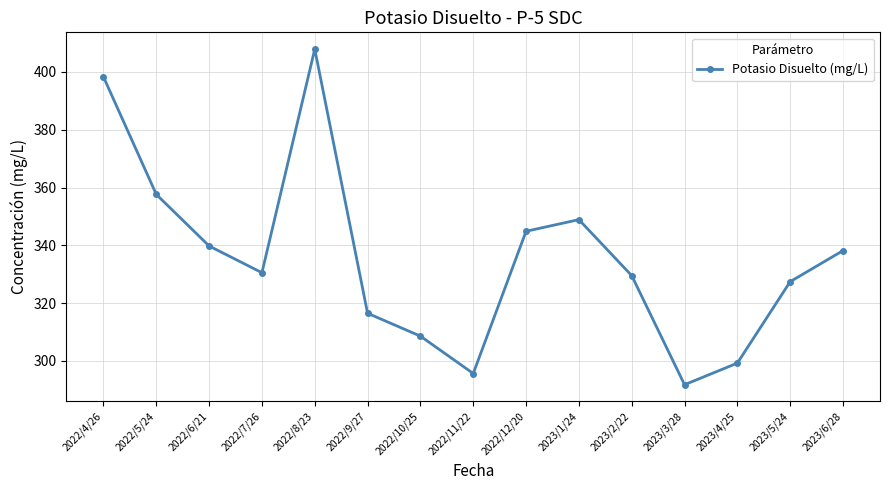

What is the label of the 6th point from the left?

2022/9/27